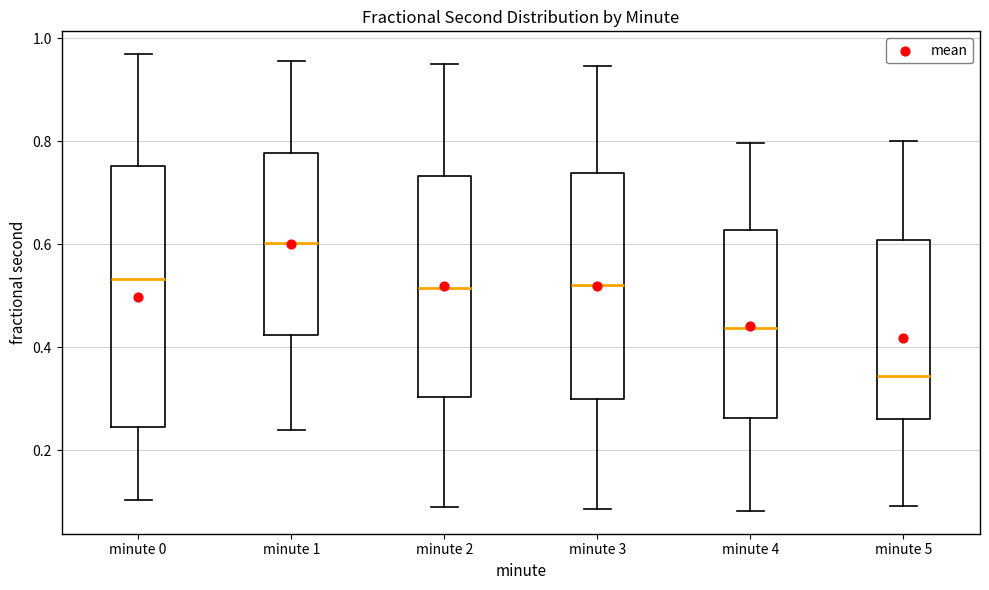

Reading left to right, transcribe this box plot: for each box, give where its median line is, the range the box spans, and where its two whiskers end, as read against the y-axis. The values are not printed on the chart, so give them approximately, as read against the axis.

minute 0: median 0.54, box 0.24 to 0.76, whiskers 0.10 to 0.96
minute 1: median 0.60, box 0.42 to 0.78, whiskers 0.24 to 0.96
minute 2: median 0.52, box 0.30 to 0.74, whiskers 0.10 to 0.94
minute 3: median 0.52, box 0.30 to 0.74, whiskers 0.08 to 0.94
minute 4: median 0.44, box 0.26 to 0.62, whiskers 0.08 to 0.80
minute 5: median 0.34, box 0.26 to 0.60, whiskers 0.10 to 0.80